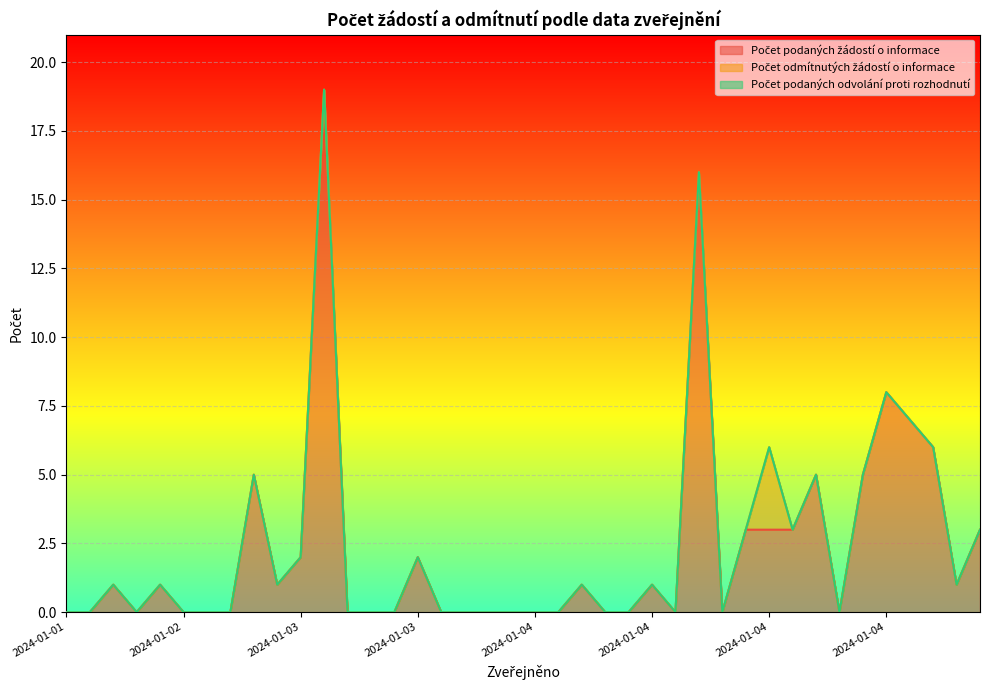

True or false: Počet podaných žádostí o informace and Počet odmítnutých žádostí o informace cross at least once.

False